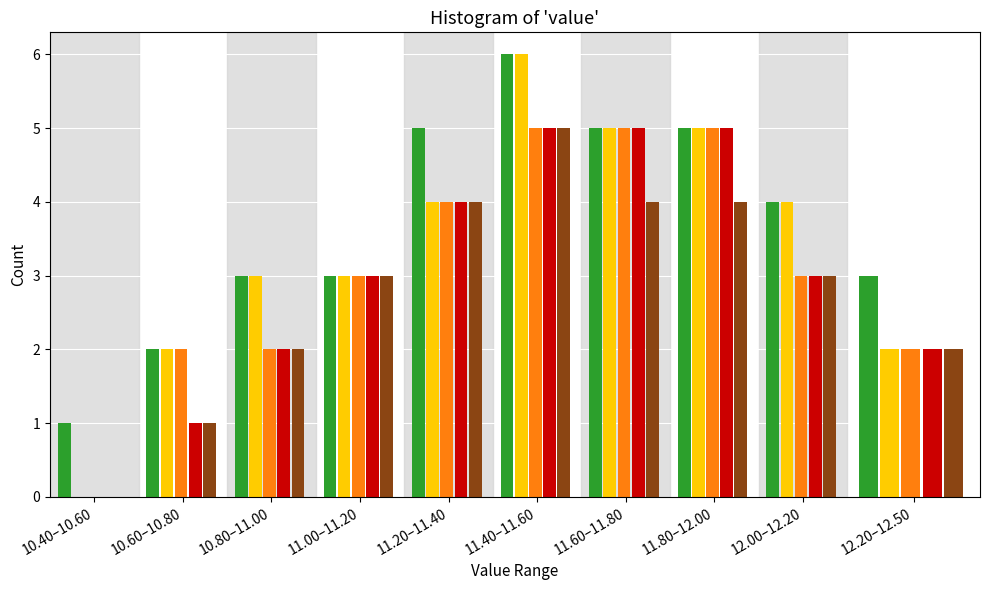

What is the total value across all series at 11.80–12.00?

24